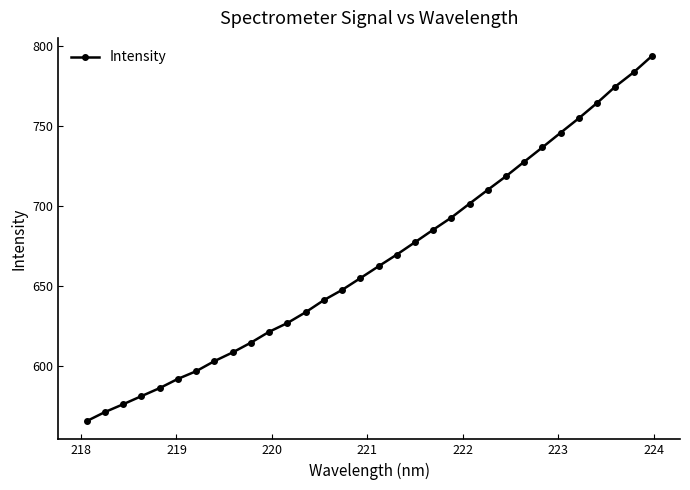

What is the minimum value shown in the chart?

565.3